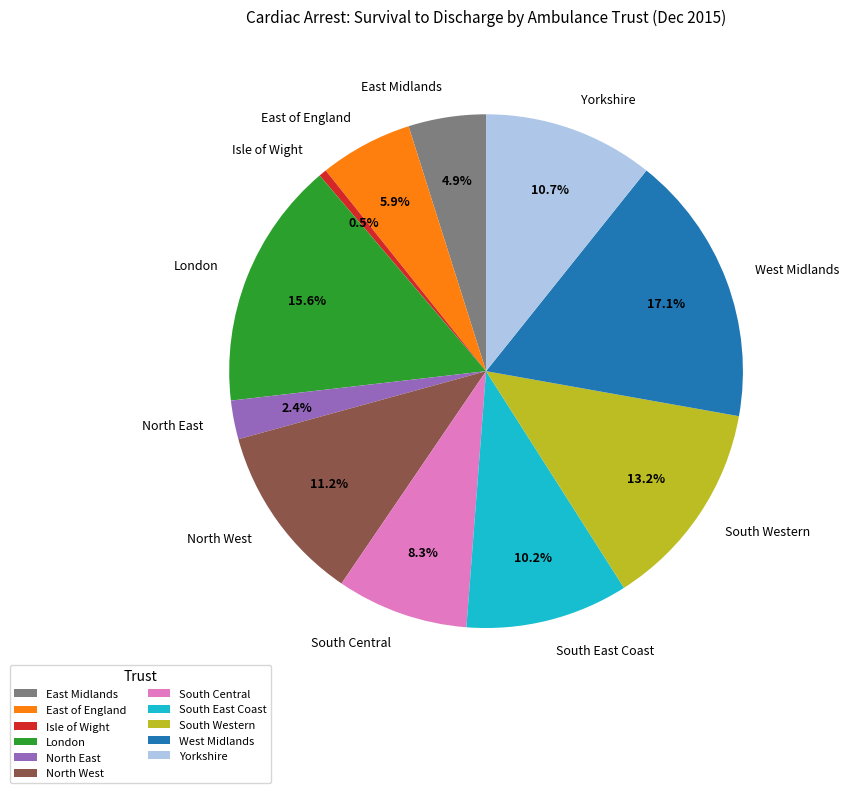

What percentage is NOT represented by South Central?

91.7%